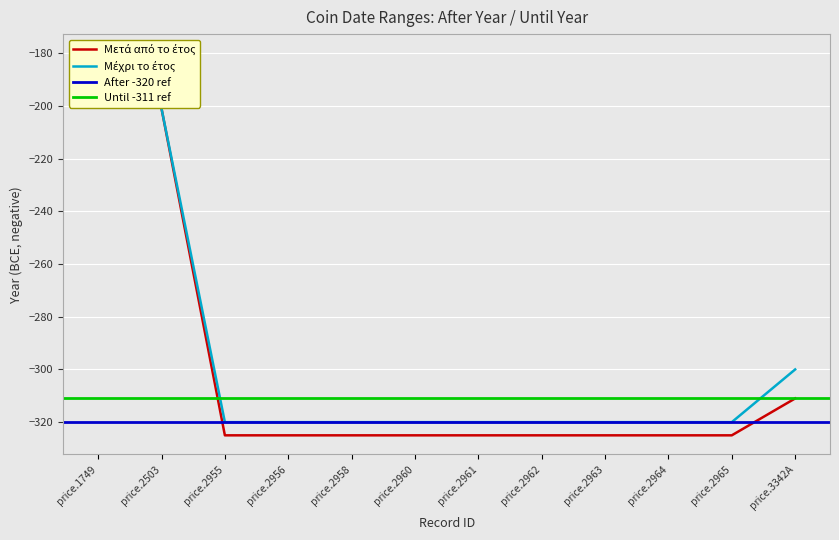

The value of Μέχρι το έτος at price.2955 is -158. True or false?

False